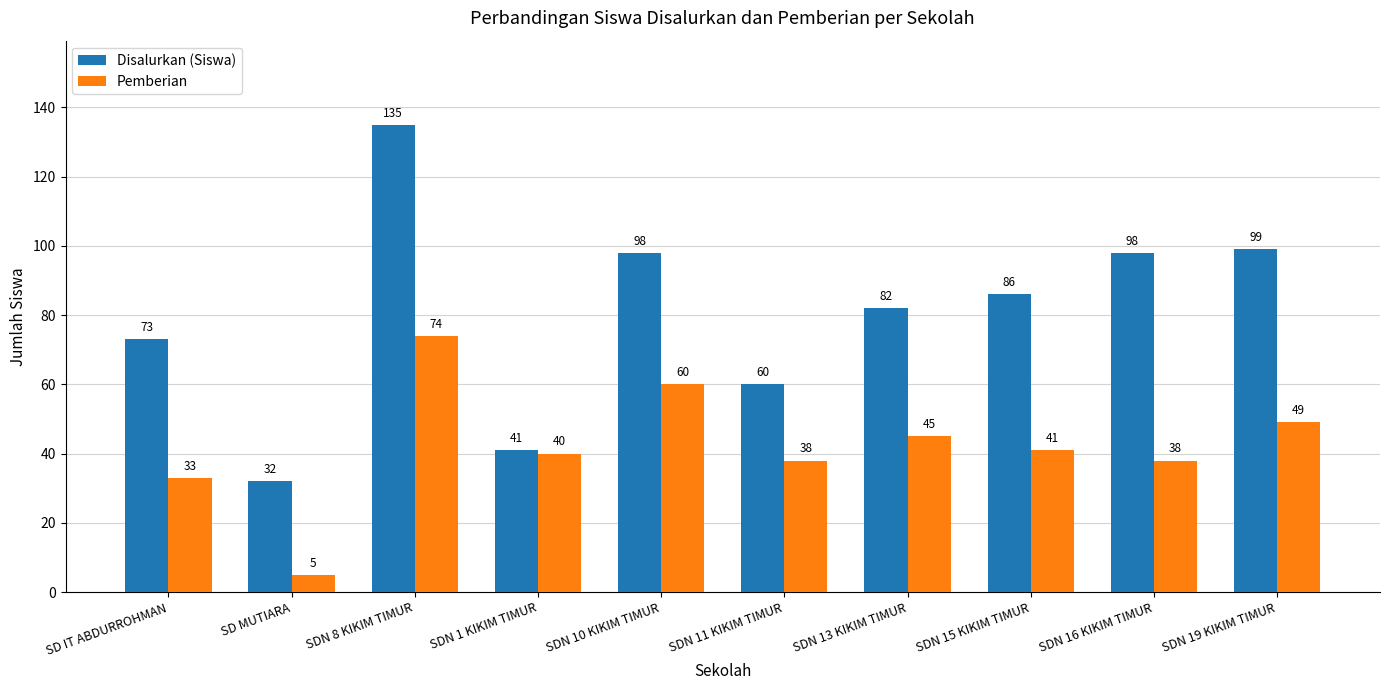

How many values in the Pemberian series are below 41?

5